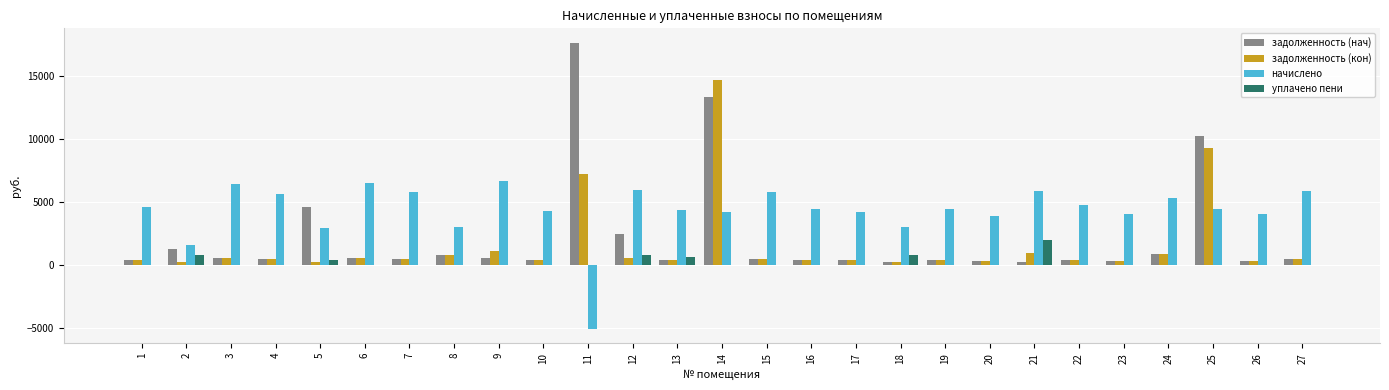

Is the value of задолженность (нач) at 7 greater than the value of начислено at 16?

No